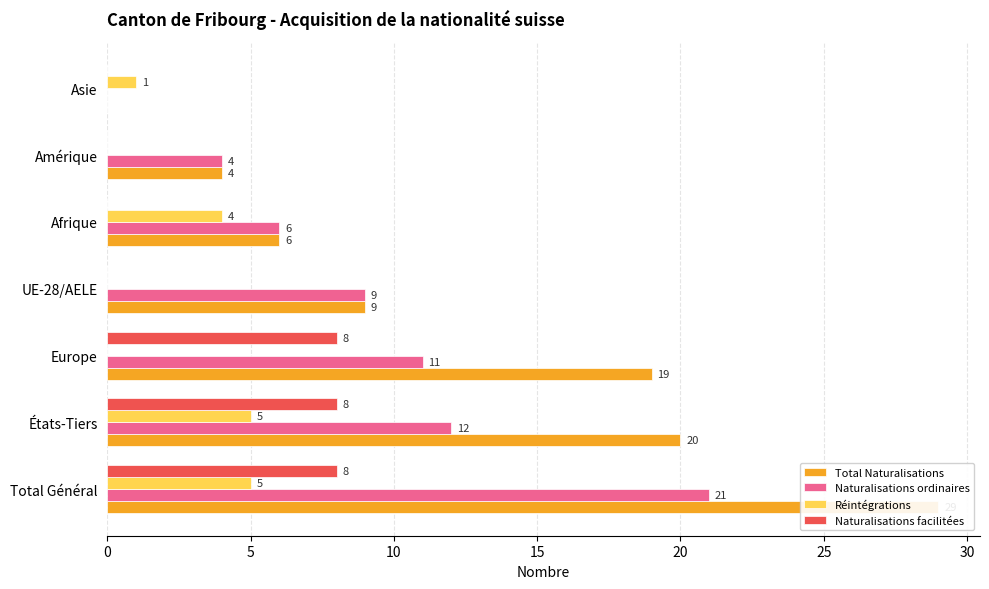

What is the sum of the Réintégrations values at 10 and 0?

5